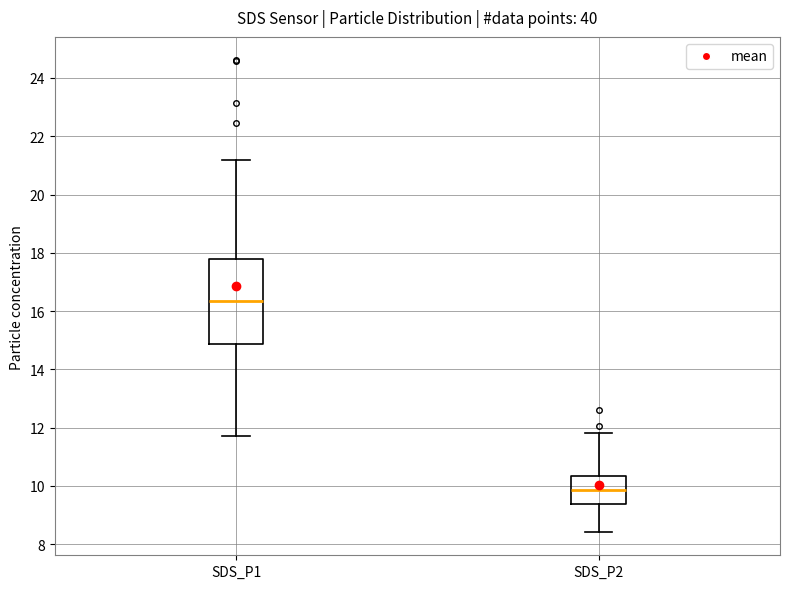

Reading left to right, transcribe this box plot: for each box, give where its median line is, the range the box spans, and where its two whiskers end, as read against the y-axis. The values are not printed on the chart, so give them approximately, as read against the axis.

SDS_P1: median 16.4, box 14.8 to 17.8, whiskers 11.8 to 21.2
SDS_P2: median 9.8, box 9.4 to 10.4, whiskers 8.4 to 11.8